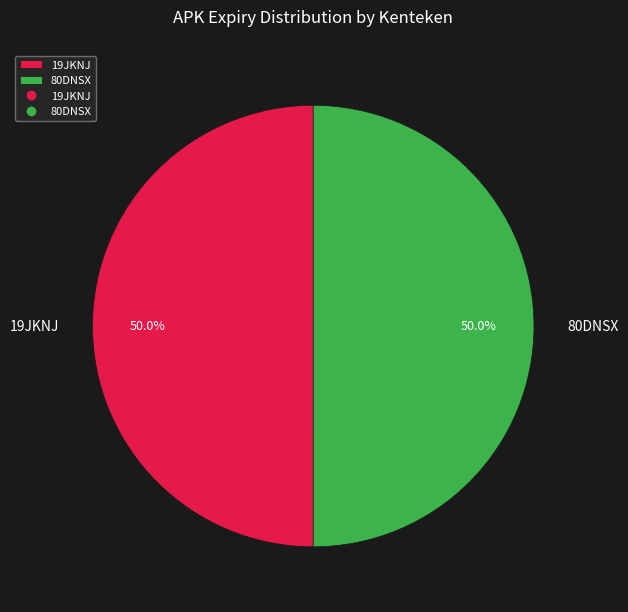

What is the ratio of the value at 80DNSX to the value at 19JKNJ?

1.0